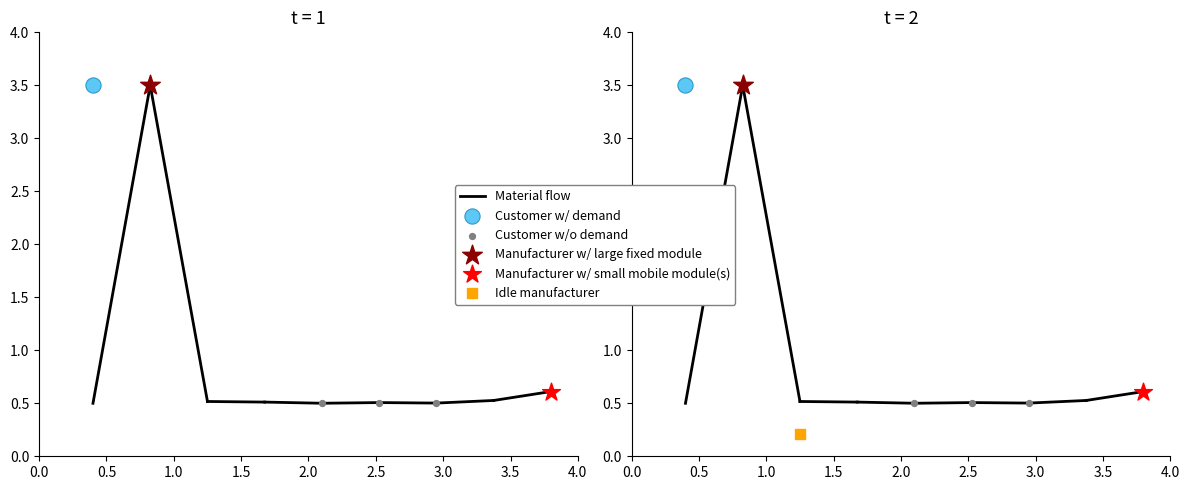

Between 0.5 and 0.0, which is larger?

0.5